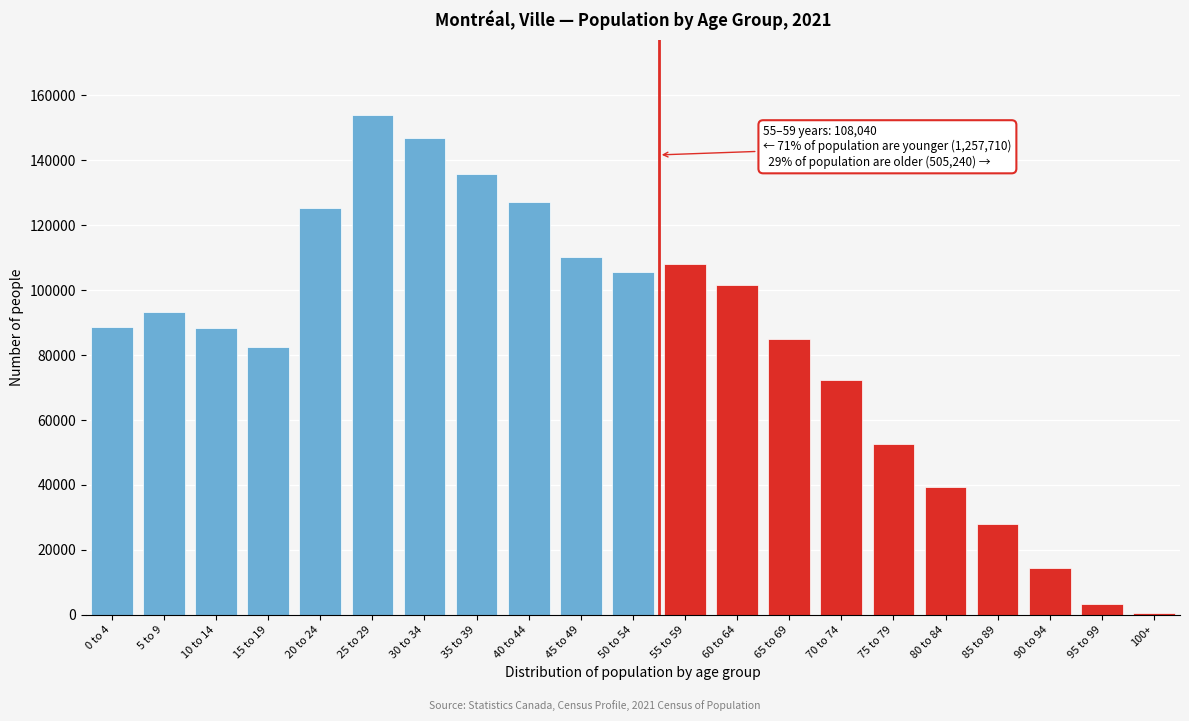

What is the greatest value displayed?

153995